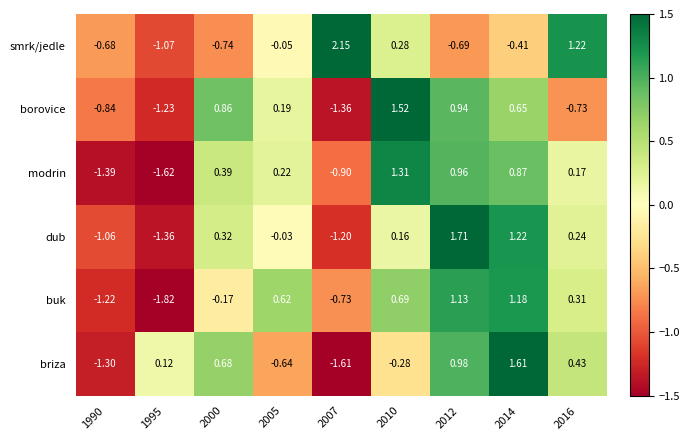

List the series in order of their peak value, highest first.

smrk/jedle, dub, briza, borovice, modrin, buk